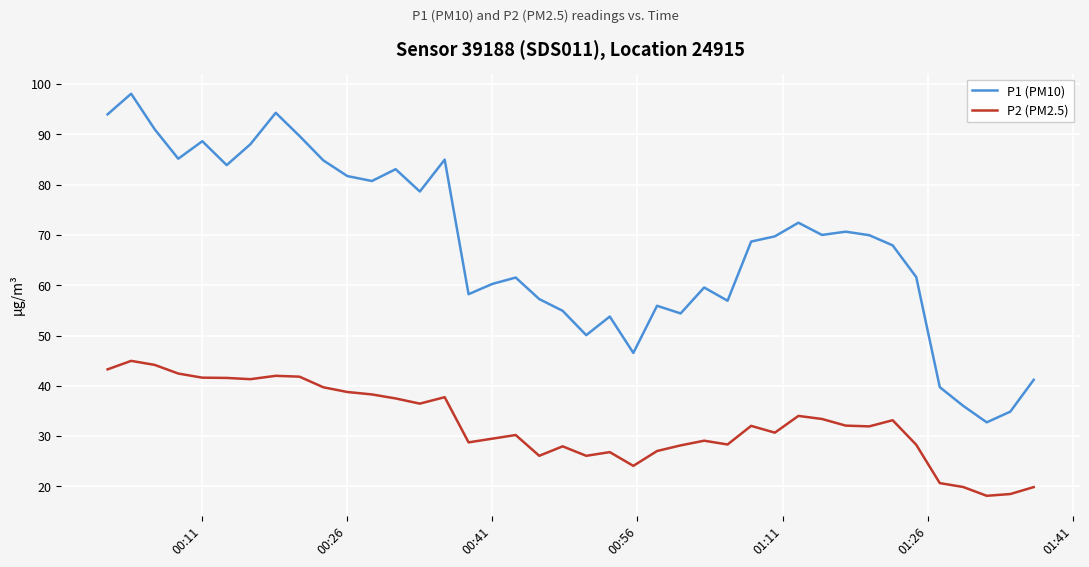

True or false: P1 (PM10) and P2 (PM2.5) intersect in this chart.

False